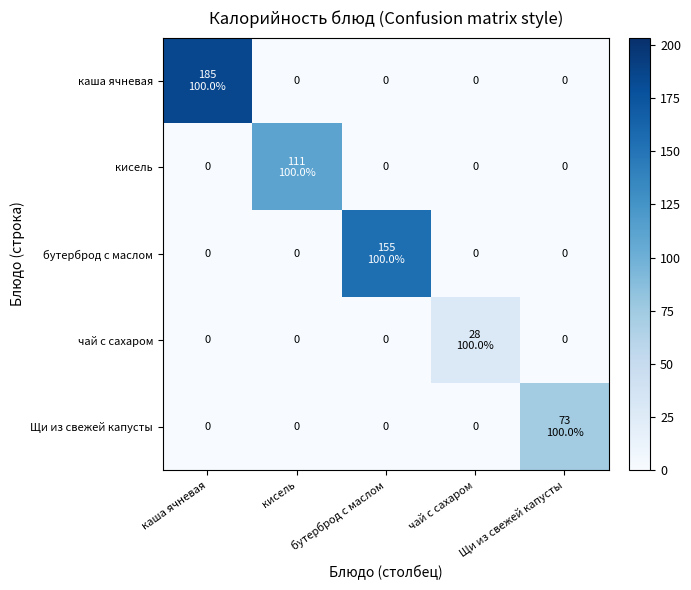

Which series has the widest spread of values?

каша ячневая